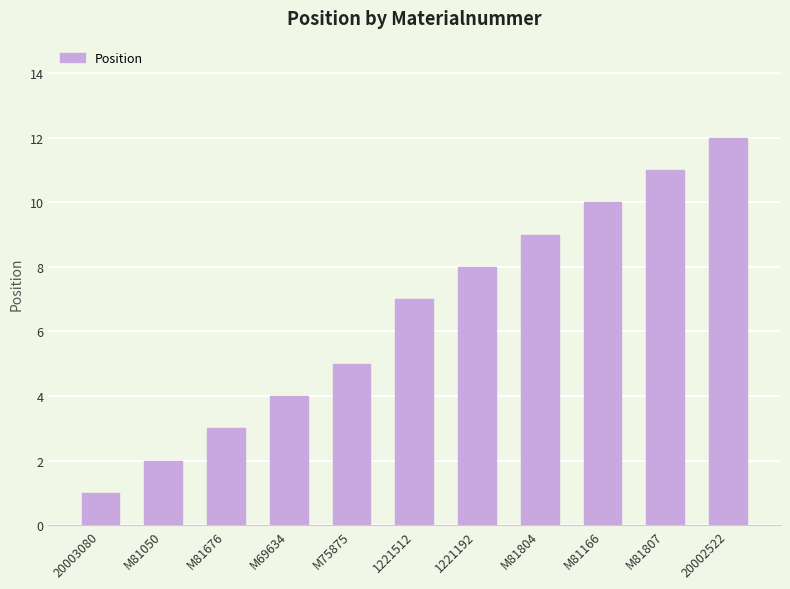

The chart shows a value of 11 at M81807. True or false?

True